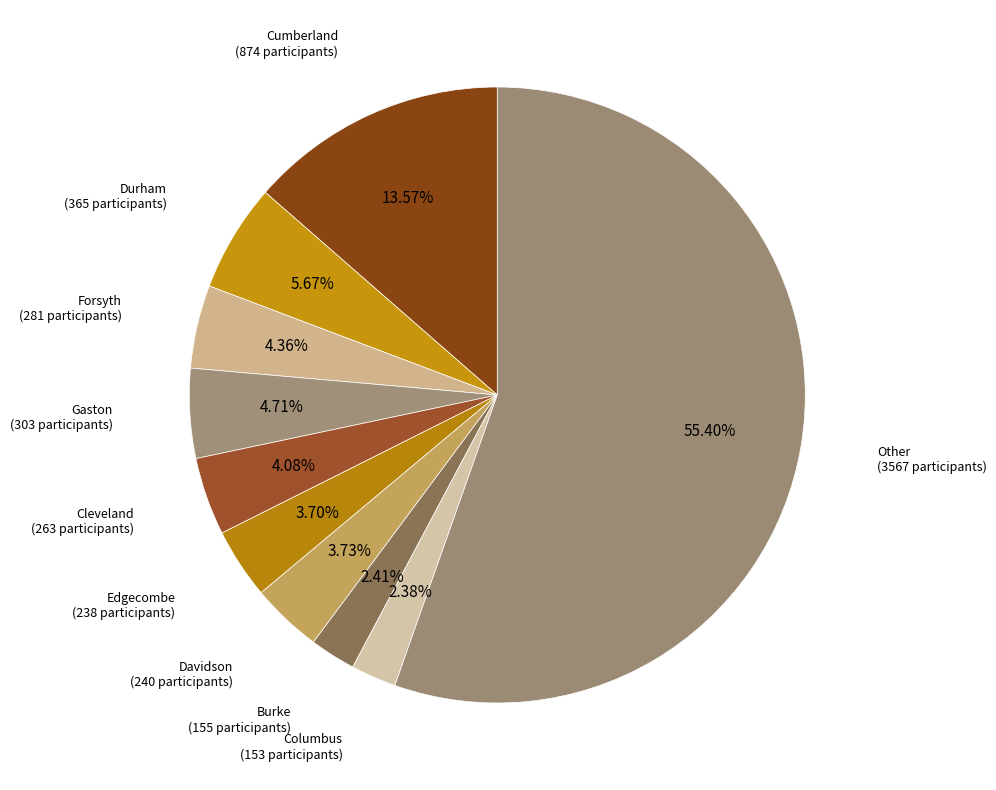

What is the largest slice in the pie chart?

Other